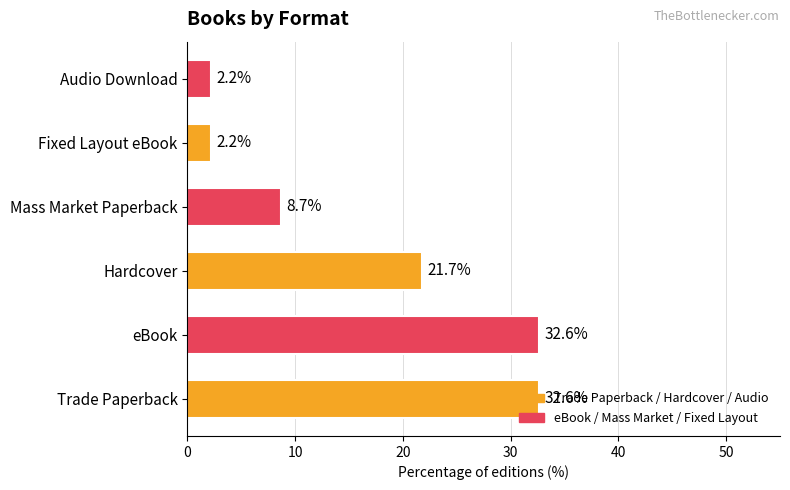

What is the average value?

16.7